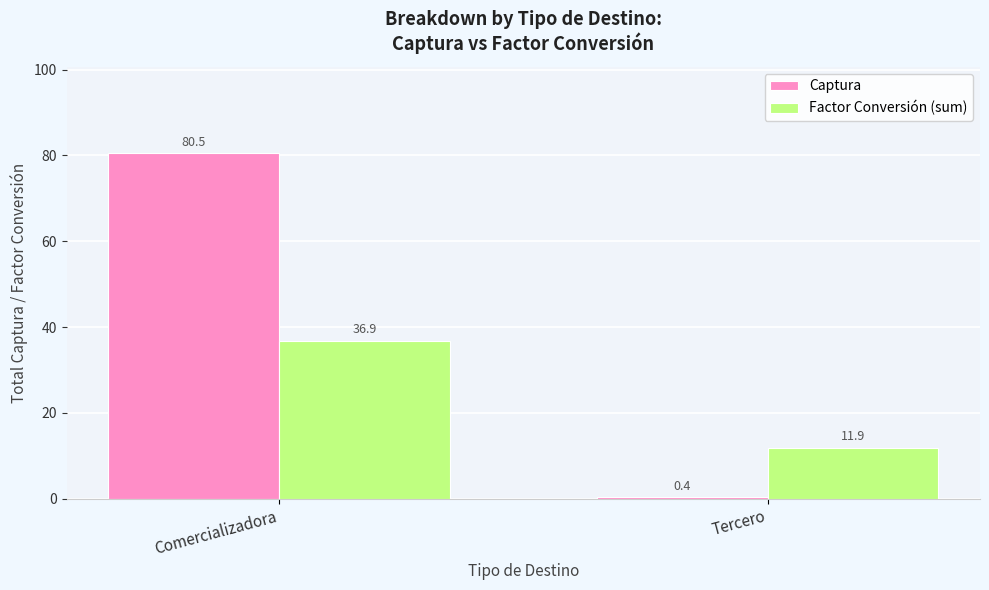

What are all the series names shown in the legend?

Captura, Factor Conversión (sum)